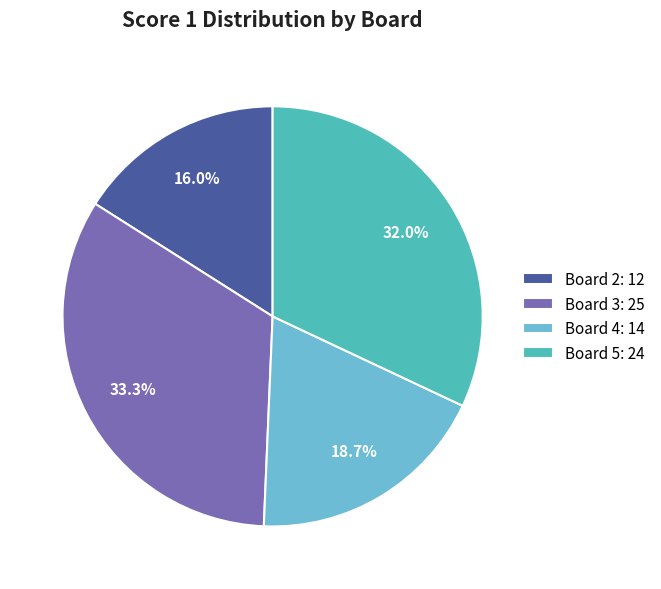

Rank the categories by value from lowest to highest.

Board 2: 12, Board 4: 14, Board 5: 24, Board 3: 25